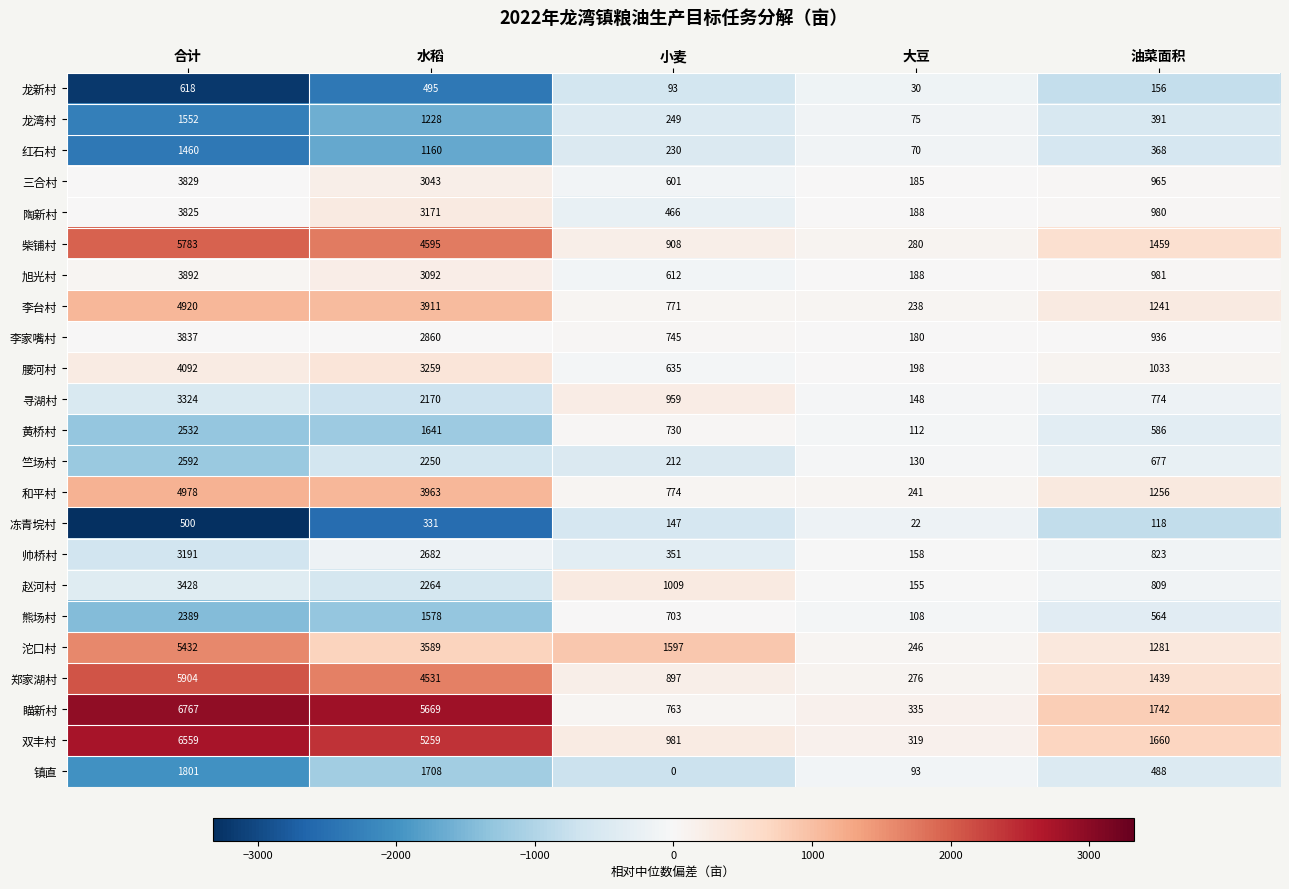

At which label is 陶新村 closest to 2006?

油菜面积